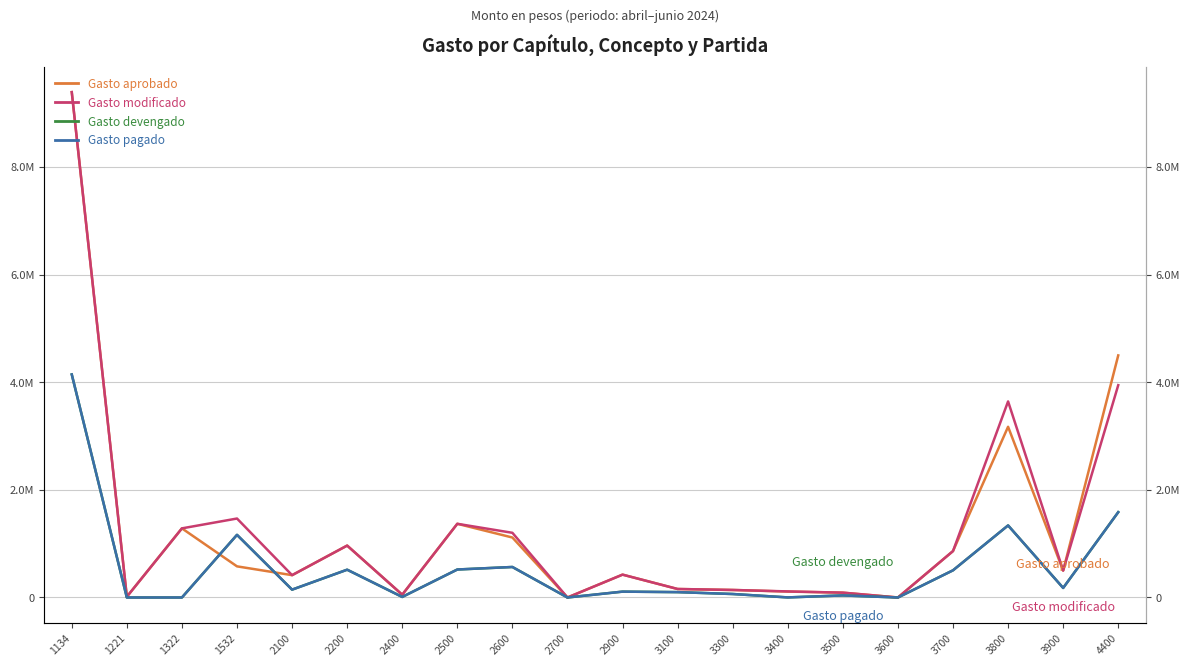

Which has a higher value, 2200 or 1532?

2200